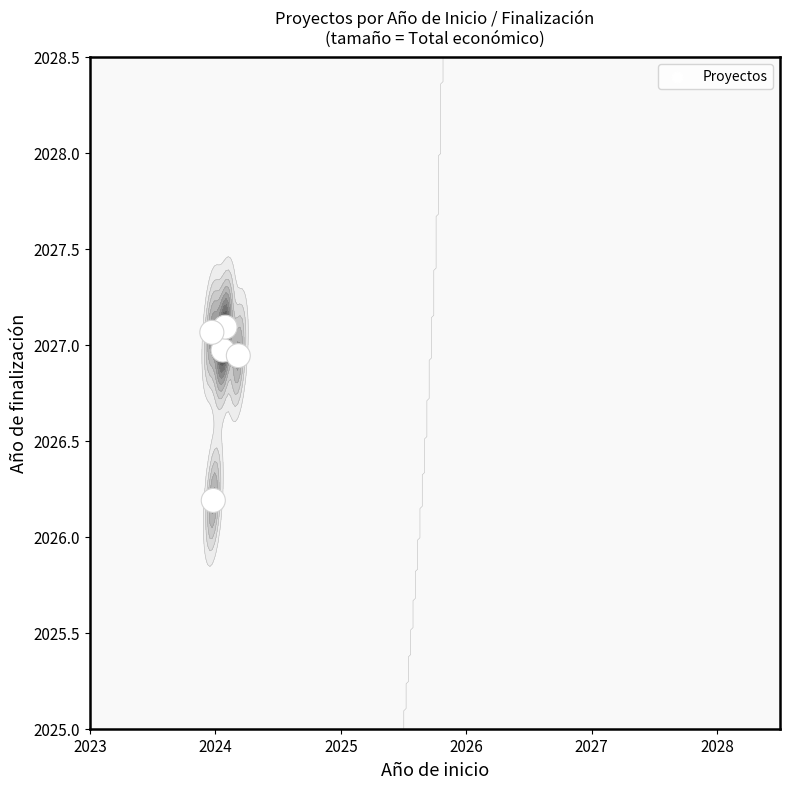

What is the smallest value displayed?

2026.2